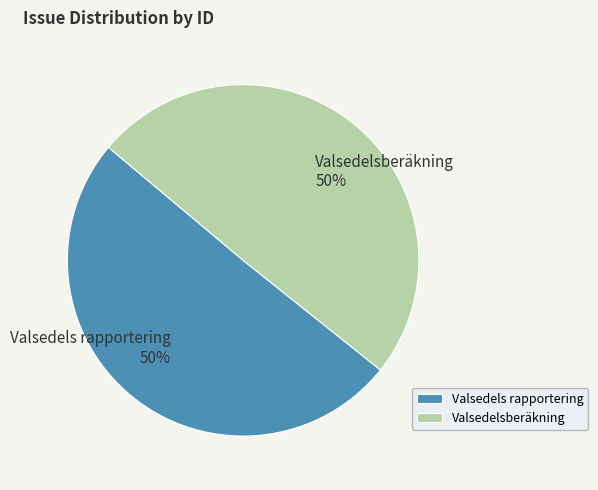

What percentage is the Valsedelsberäkning slice, to the nearest percent?

50%